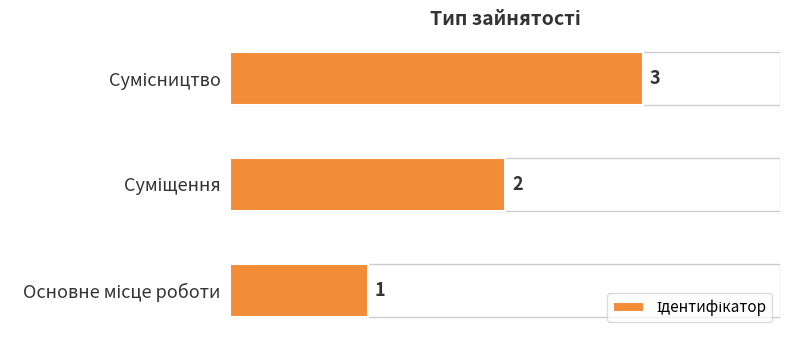

Are the bars horizontal?

Yes